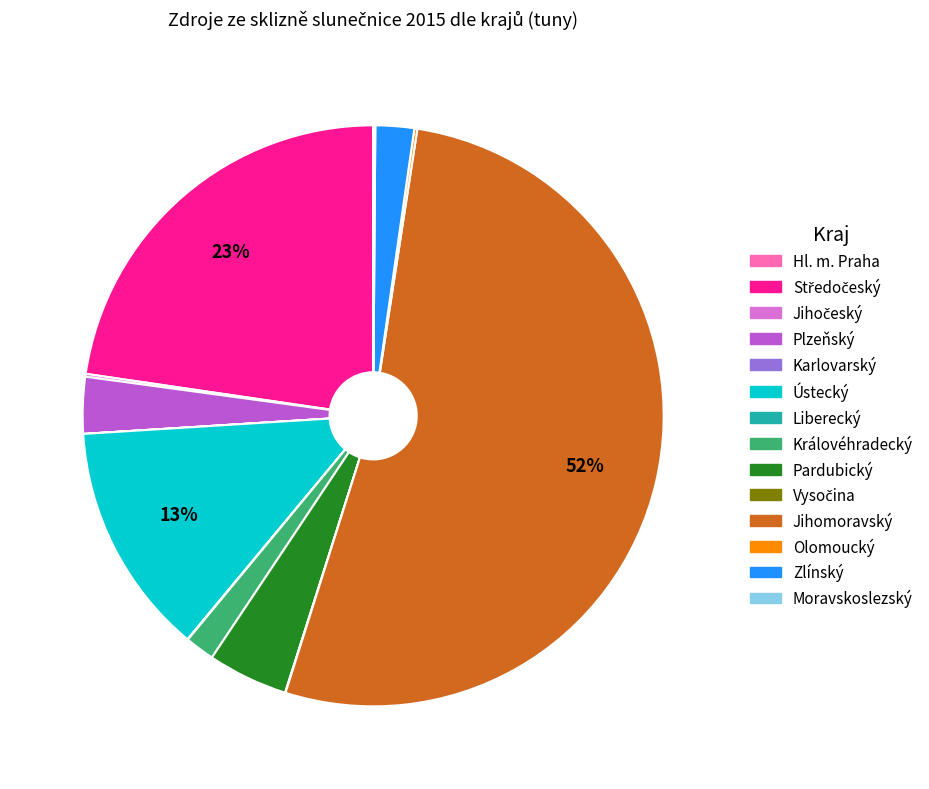

Which slice represents more than half of the pie?

Jihomoravský